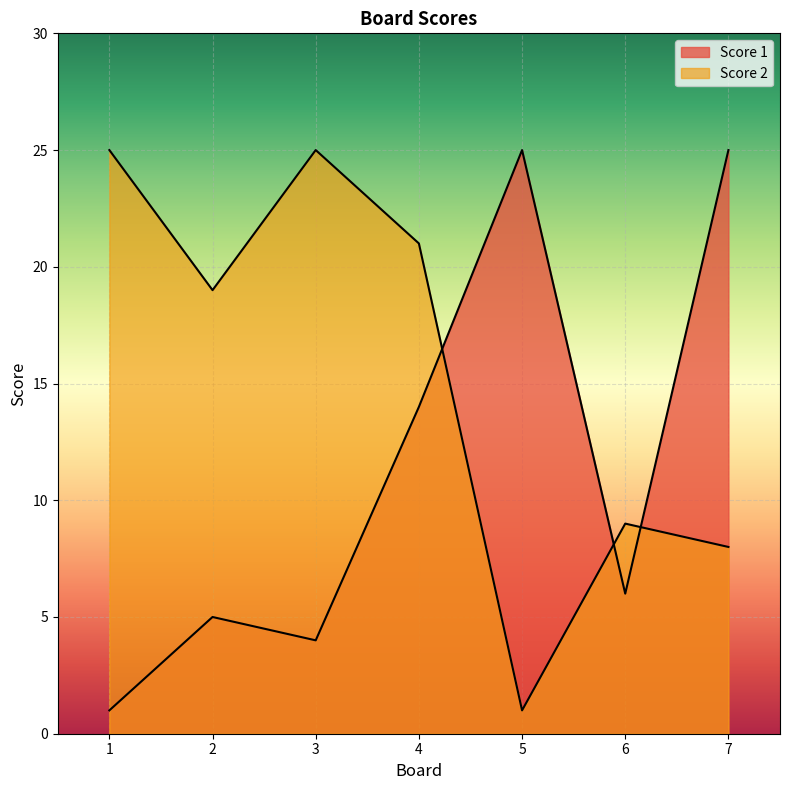

Rank the series at 2 from lowest to highest value.

Score 1, Score 2